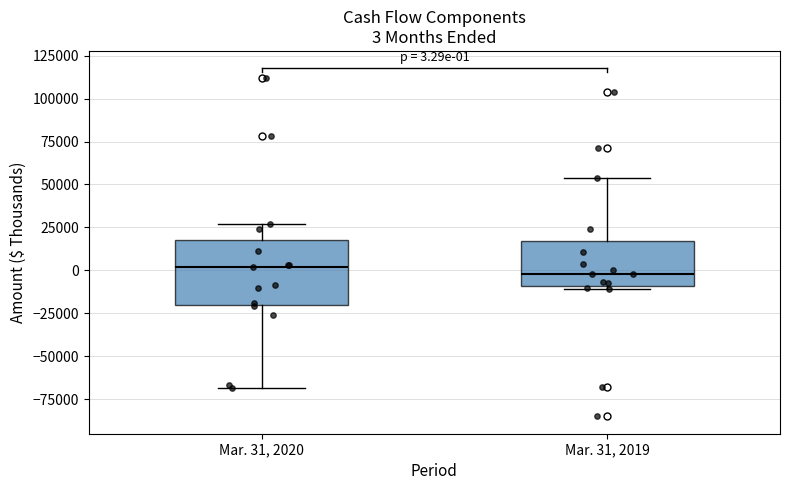

Comparing the boxes themselves (not the whiskers), which one is the tallest?

Mar. 31, 2020